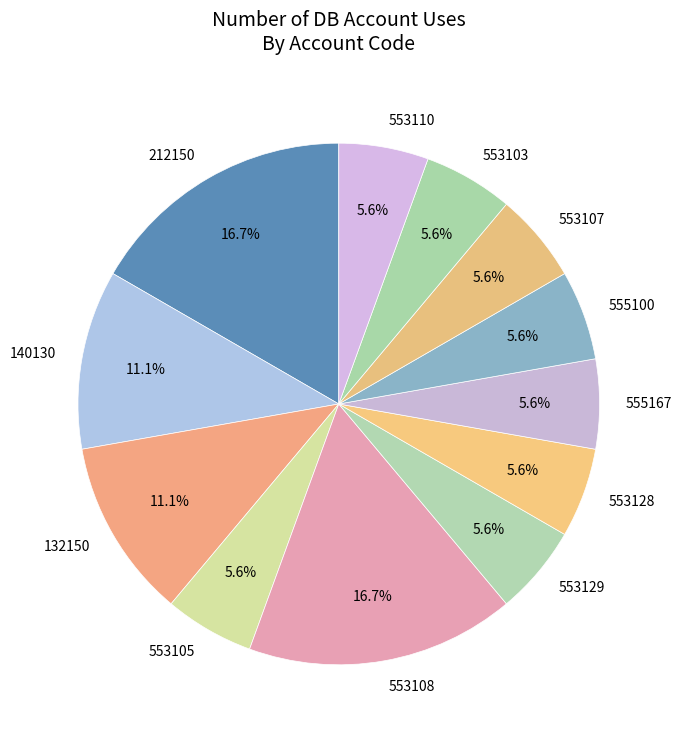

To the nearest percent, what is the difference between the 212150 and 132150 slice percentages?

6%